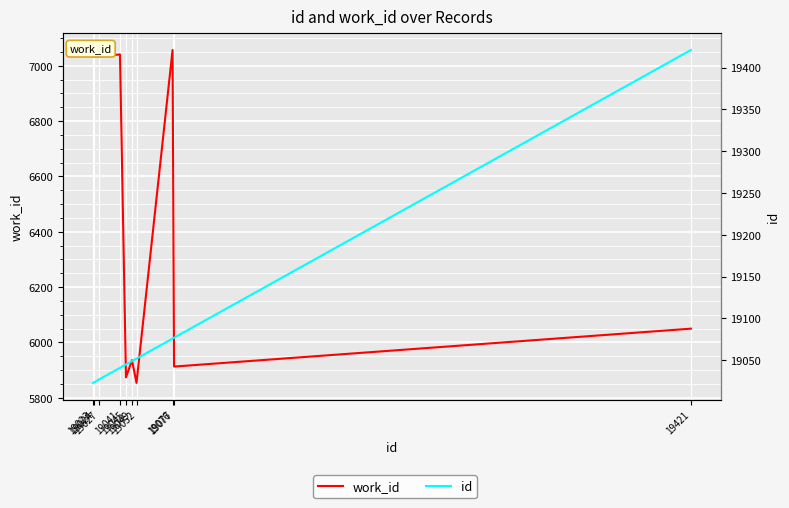

At how many categories does at least one series exceed 6323?

10